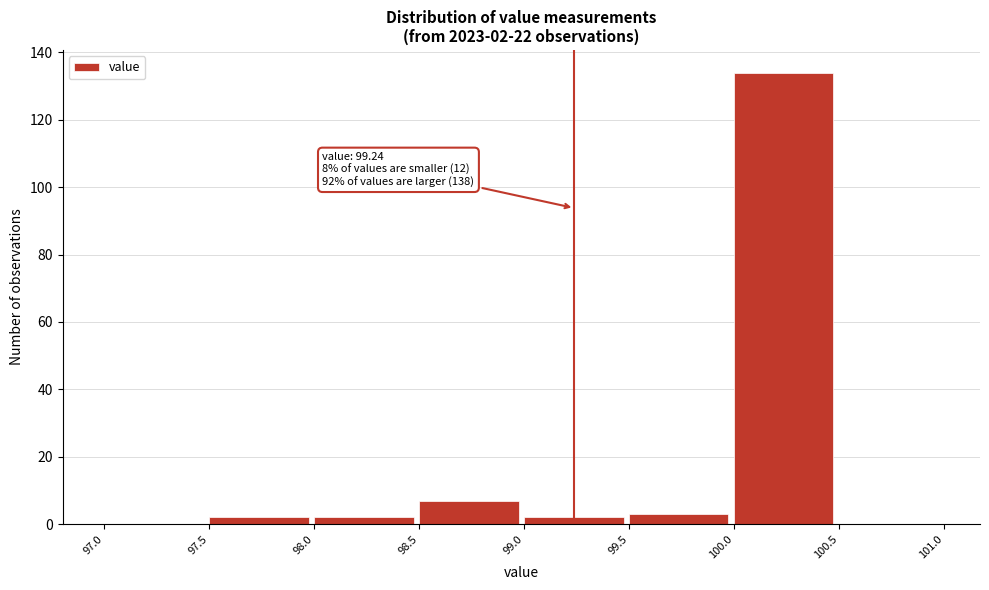

Which range on the x-axis has the tallest bar?

100.0 to 100.5